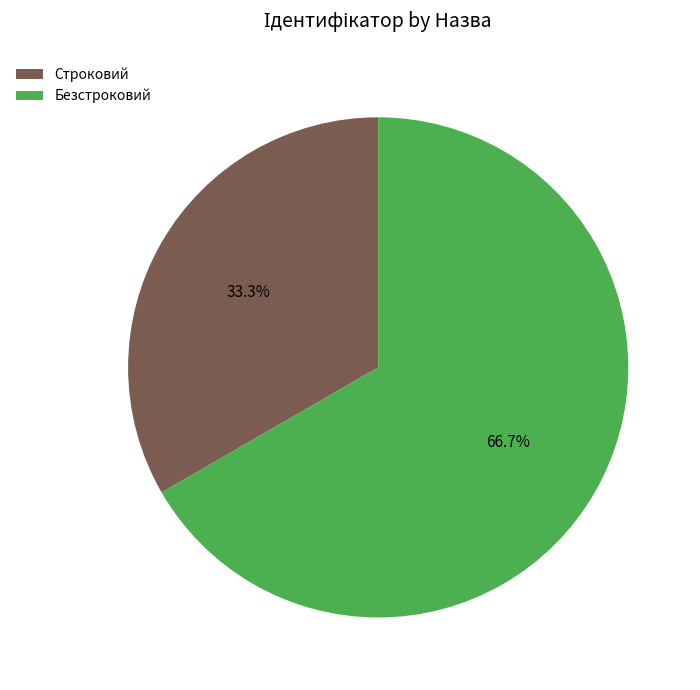

Rank the categories by value from lowest to highest.

Строковий, Безстроковий